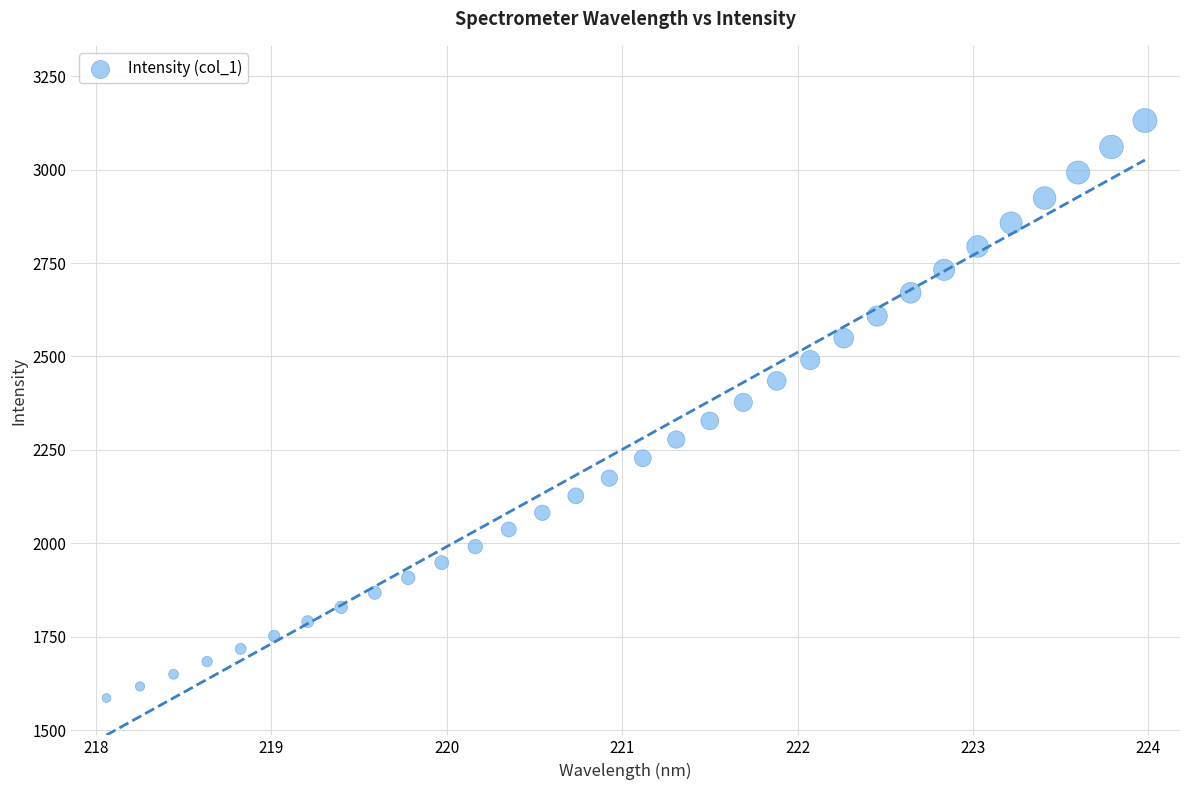

What is the range of Y values (max minus min)?

1546.0